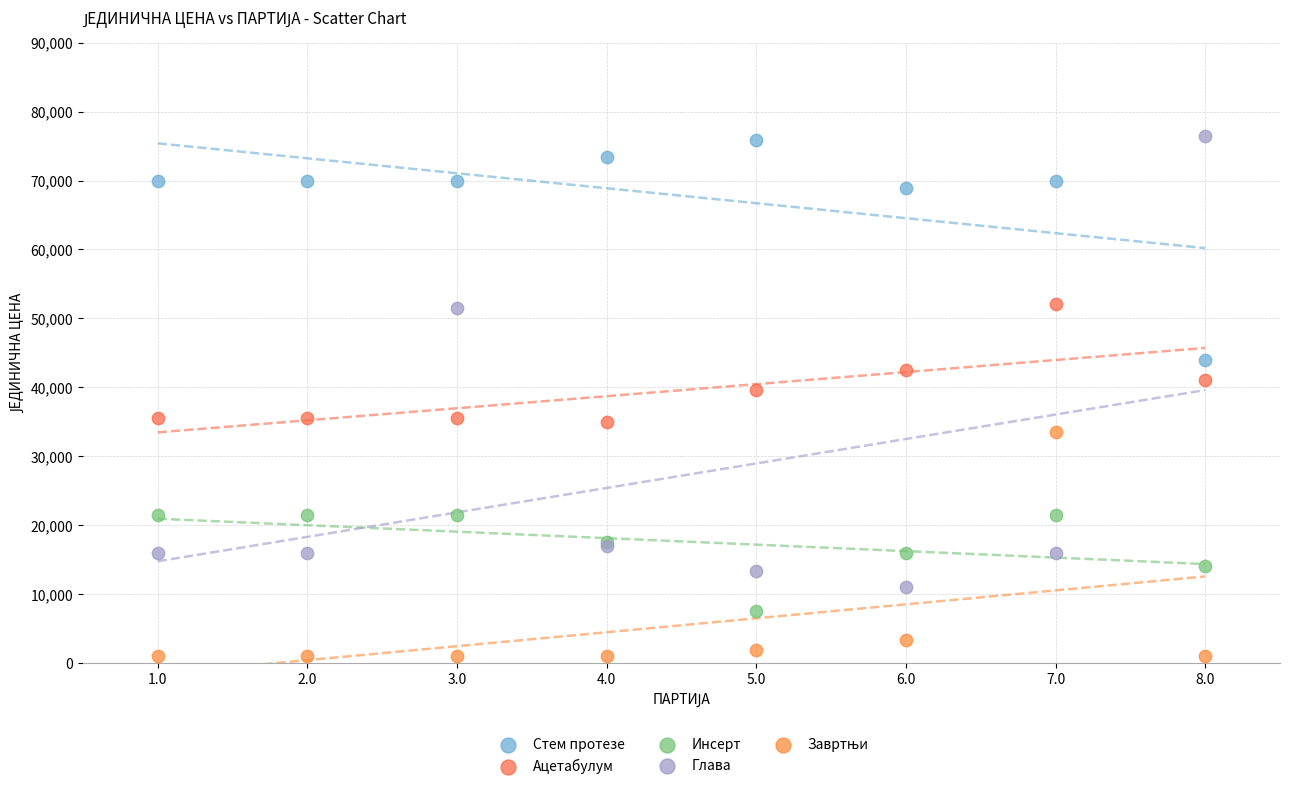

What is the X range (max minus min) for the scatter plot?

7